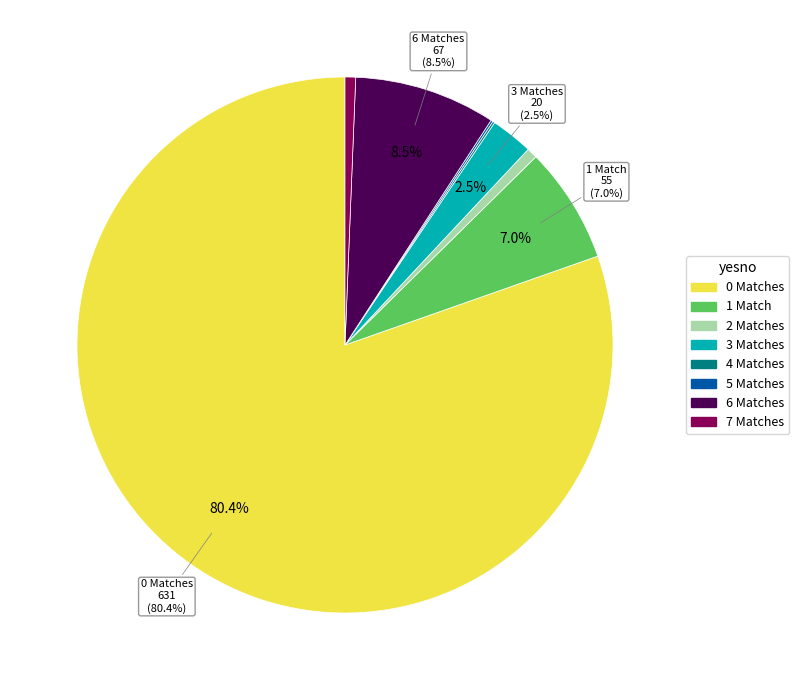

Does any single category account for the majority?

Yes